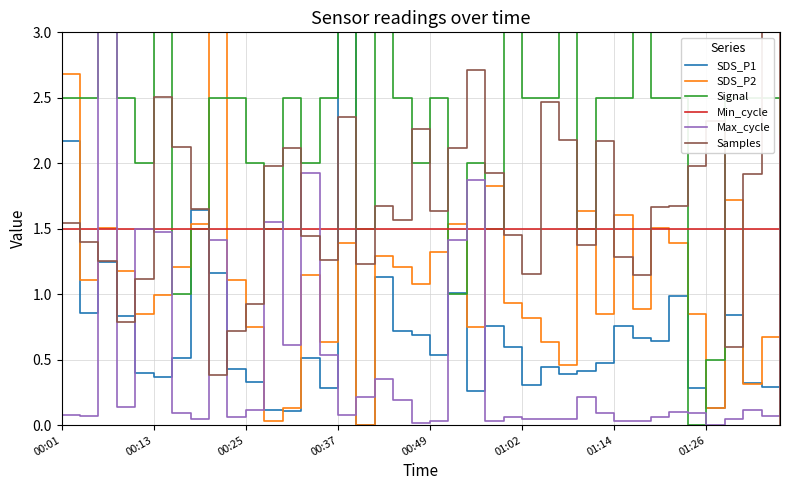

After their last crossing, which series has the higher values: Max_cycle or Samples?

Max_cycle